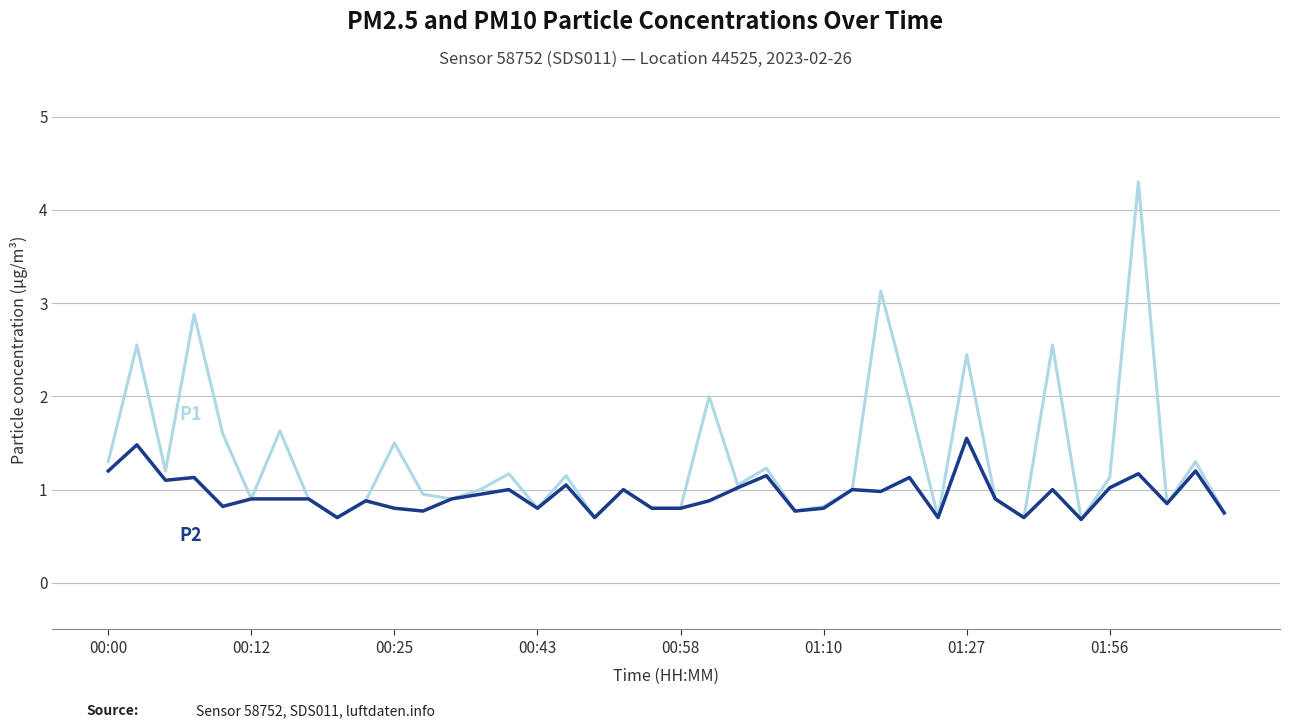

What is the minimum value shown in the chart?

0.7